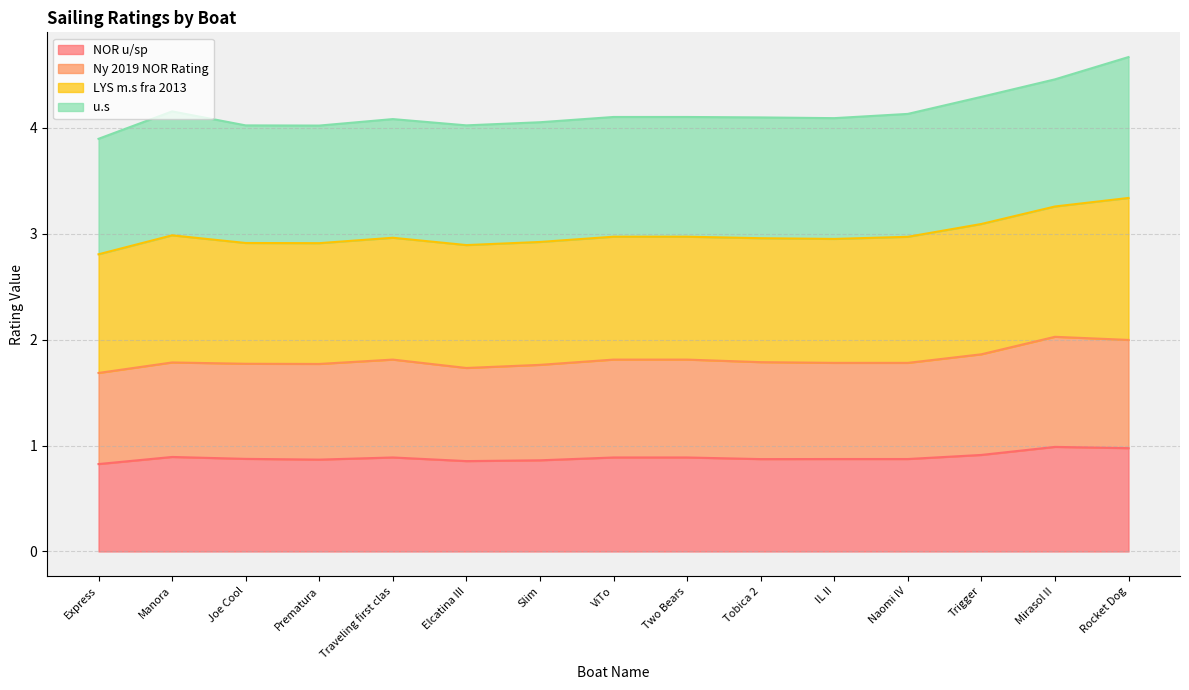

The value of NOR u/sp at Slim is 0.9. True or false?

True